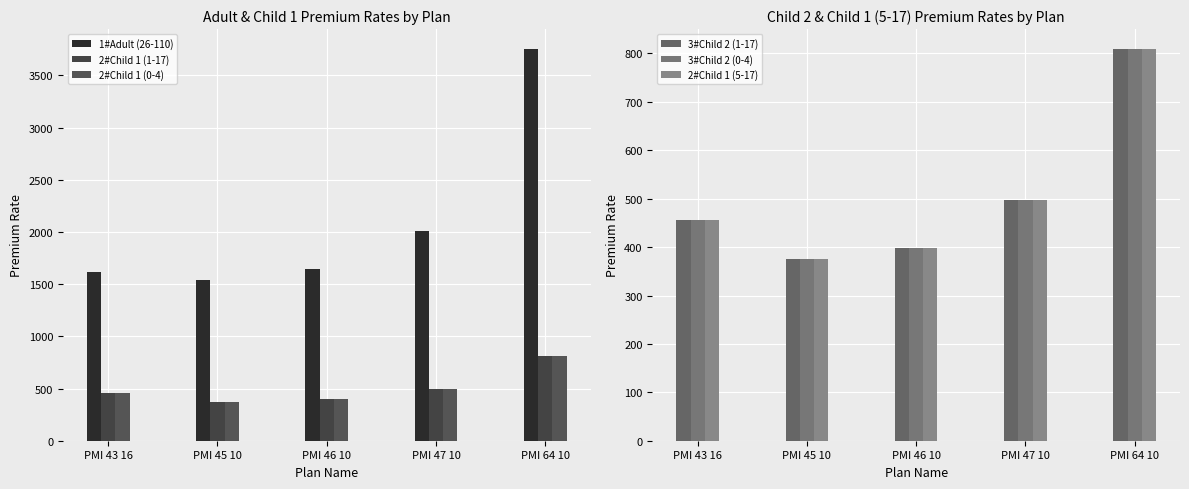

How many groups of bars are there?

5